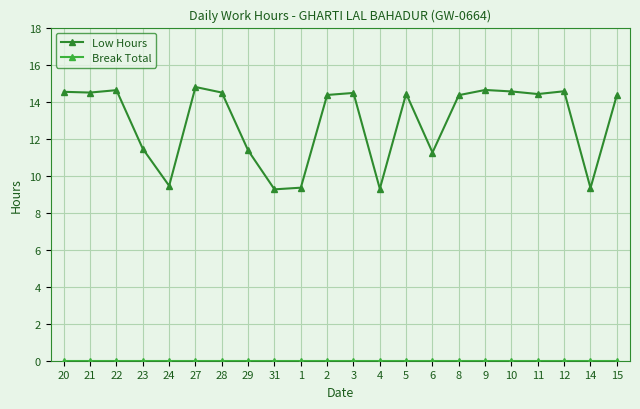

Does the chart display data point markers on the line(s)?

Yes